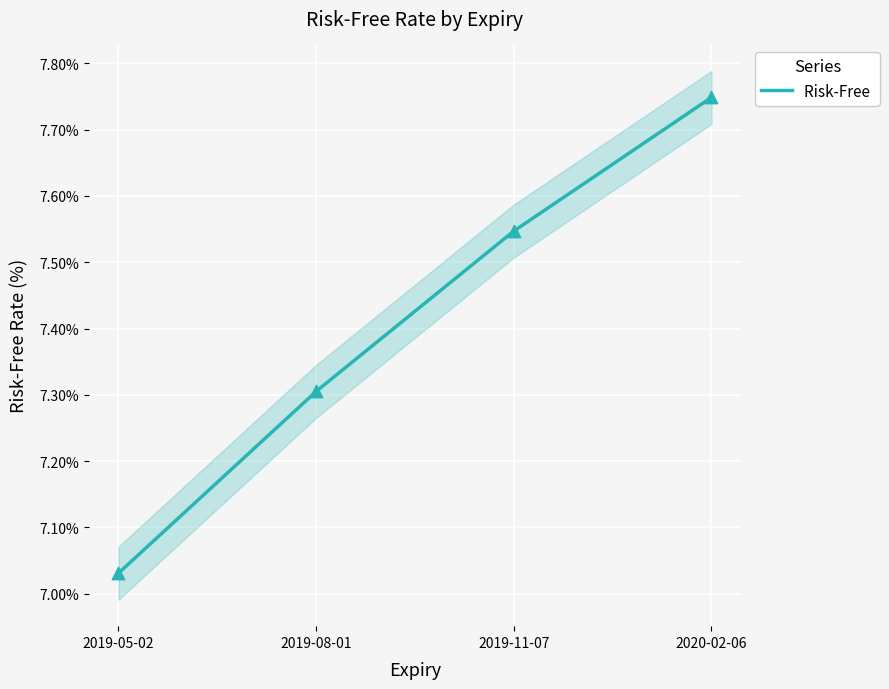

What is the change in value from 2019-05-02 to 2020-02-06?

+0.7